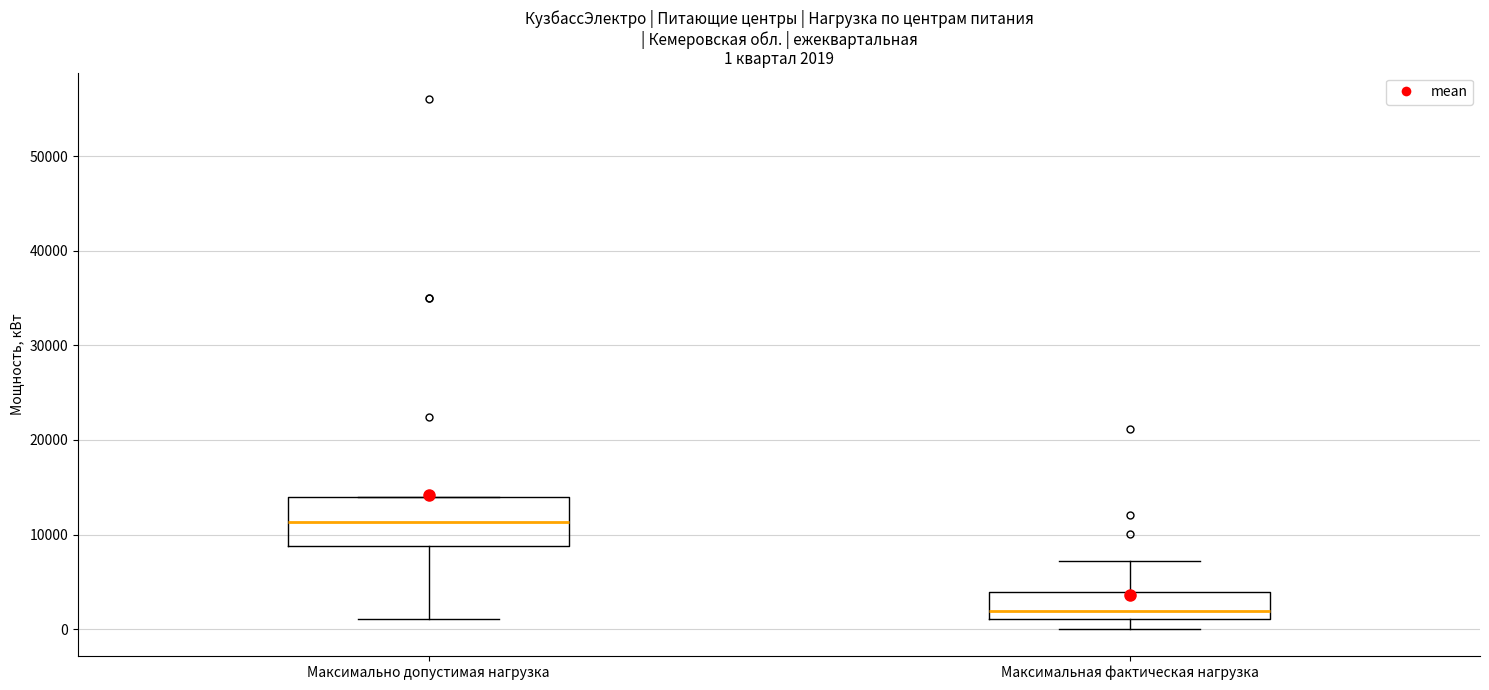

Comparing the boxes themselves (not the whiskers), which one is the tallest?

Максимально допустимая нагрузка